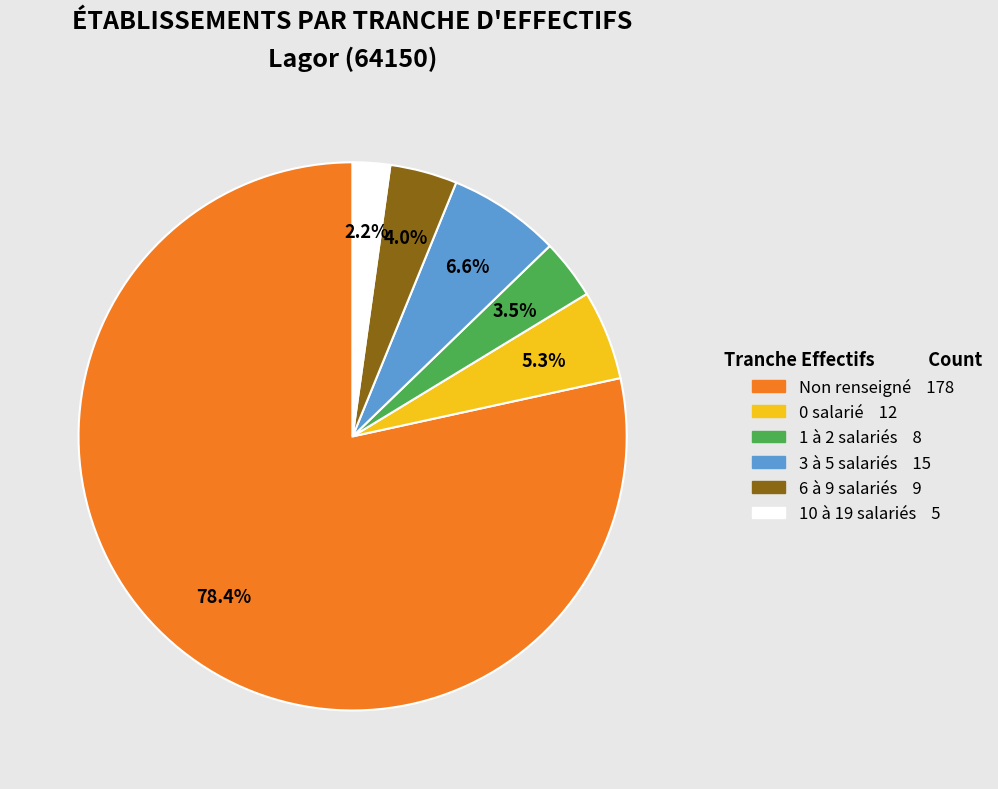

Is there a majority slice in this chart?

Yes